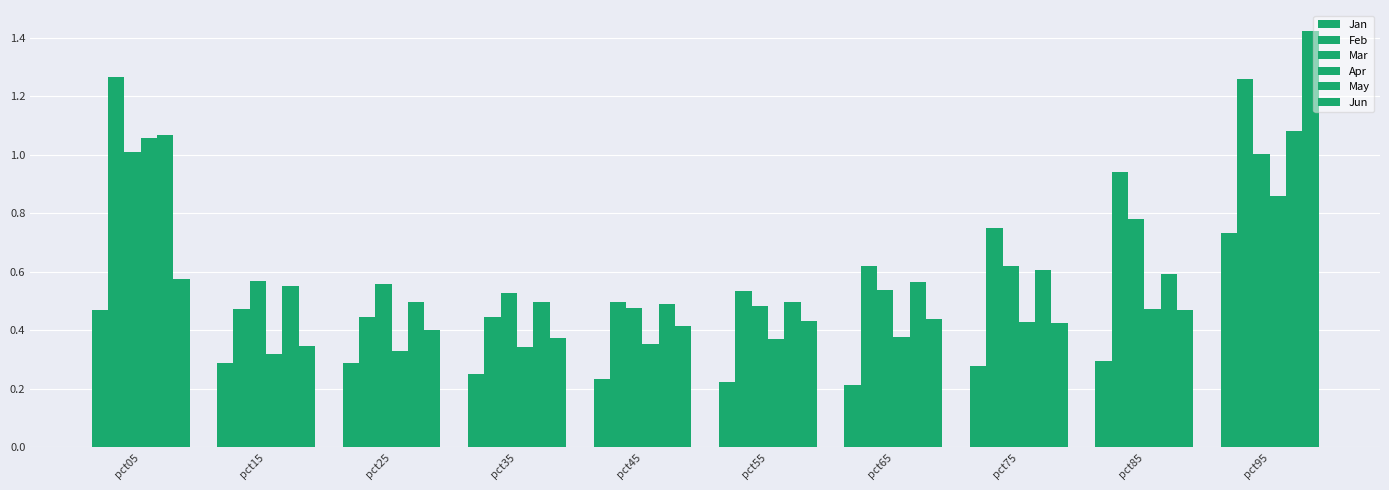

What value does the Apr series have at pct65?

0.4